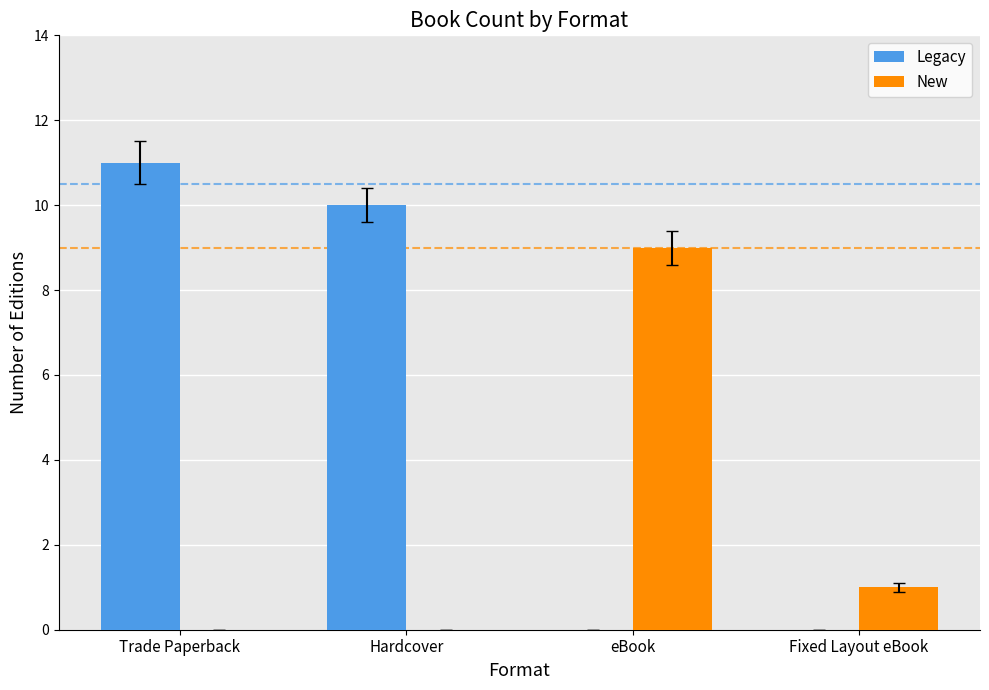

What is the sum of the Legacy values at Hardcover and Trade Paperback?

21